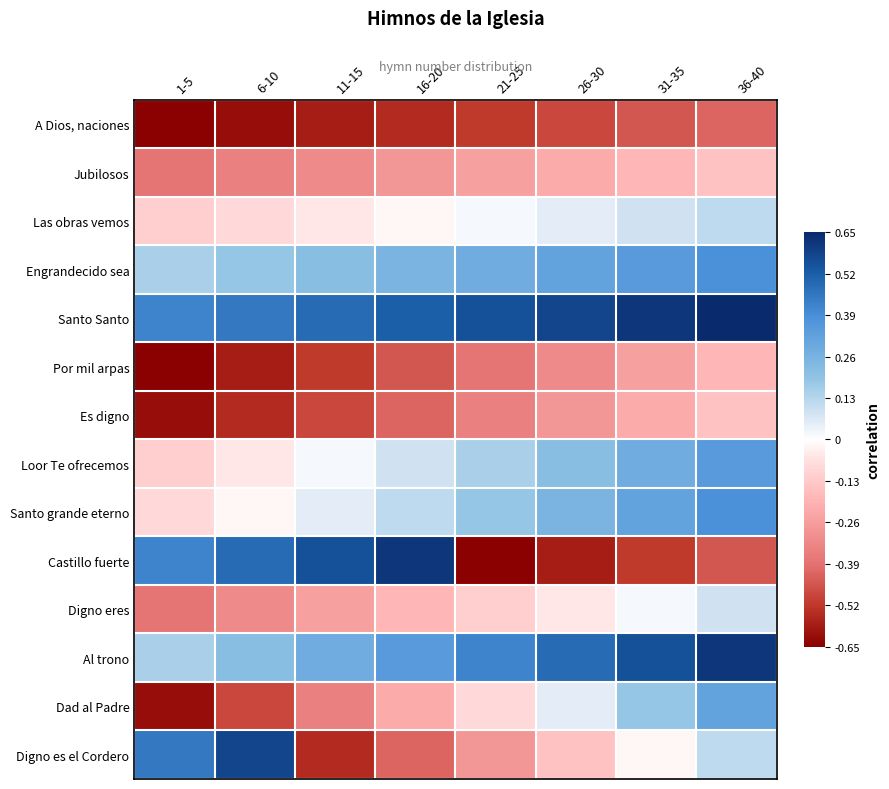

What is the total value across all series at 11-15?

-1.5